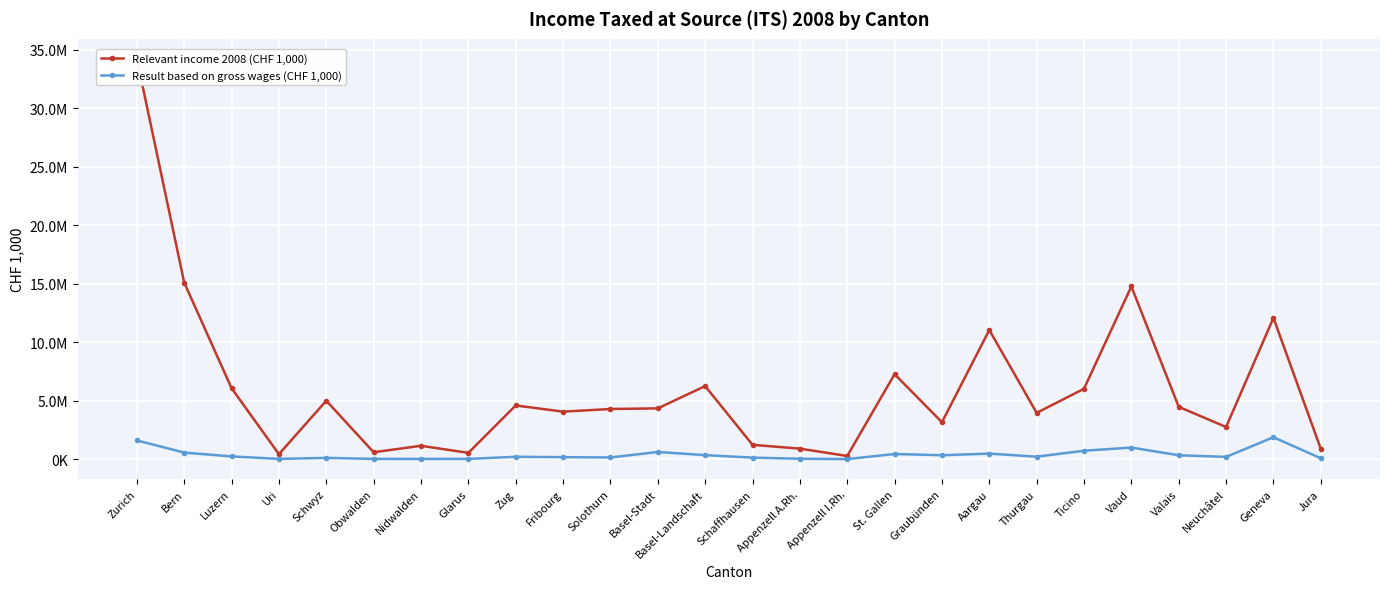

Is this an area chart (filled region under the line)?

No